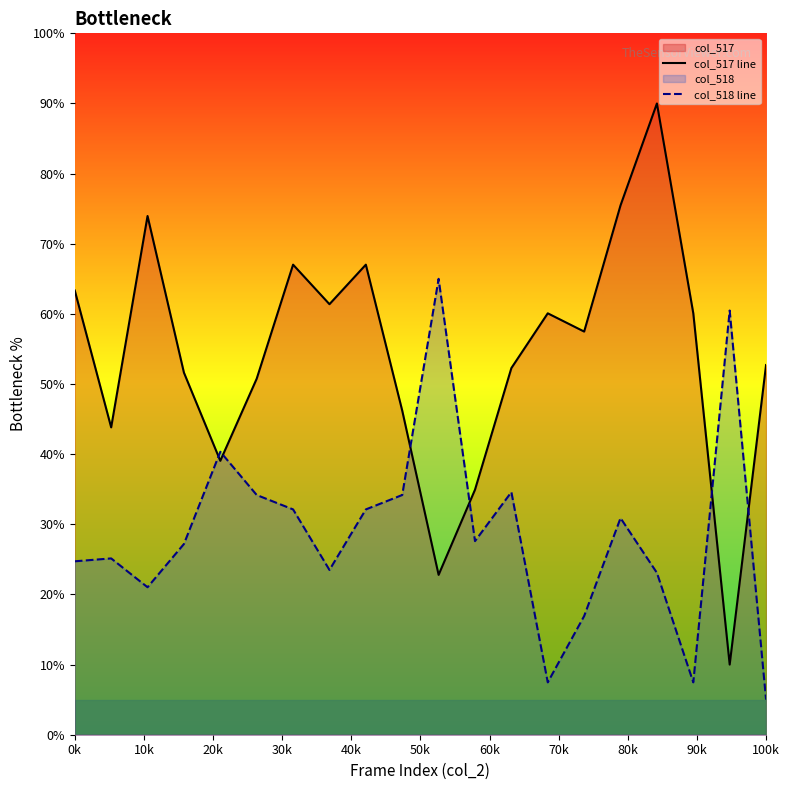

At how many categories does at least one series exceed 53?

12